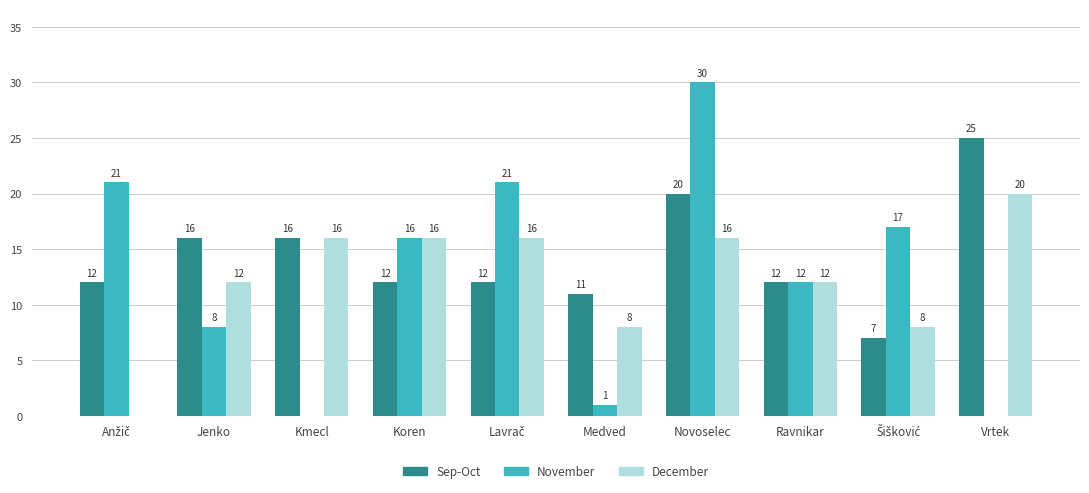

What value does the December series have at Vrtek?

20